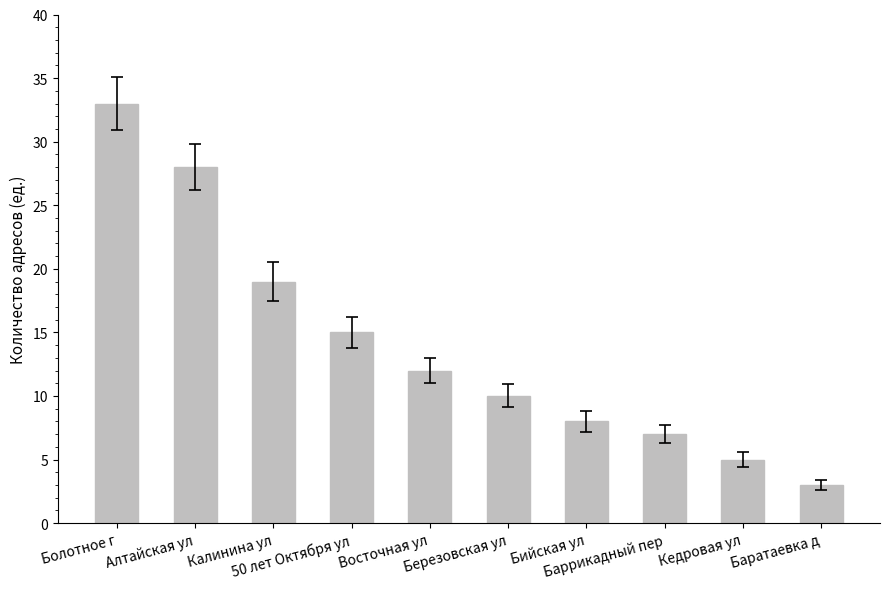

What position from the right is Березовская ул?

5